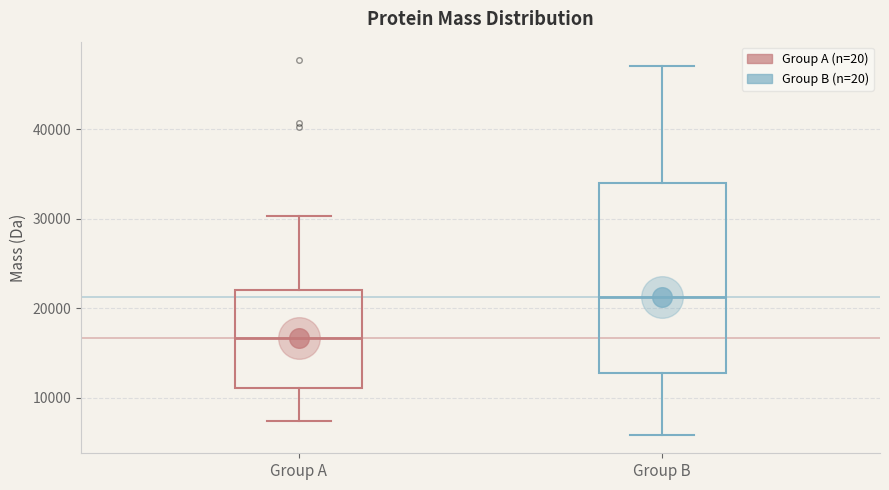

Which box is the tallest, from its lower edge to its upper edge?

Group B